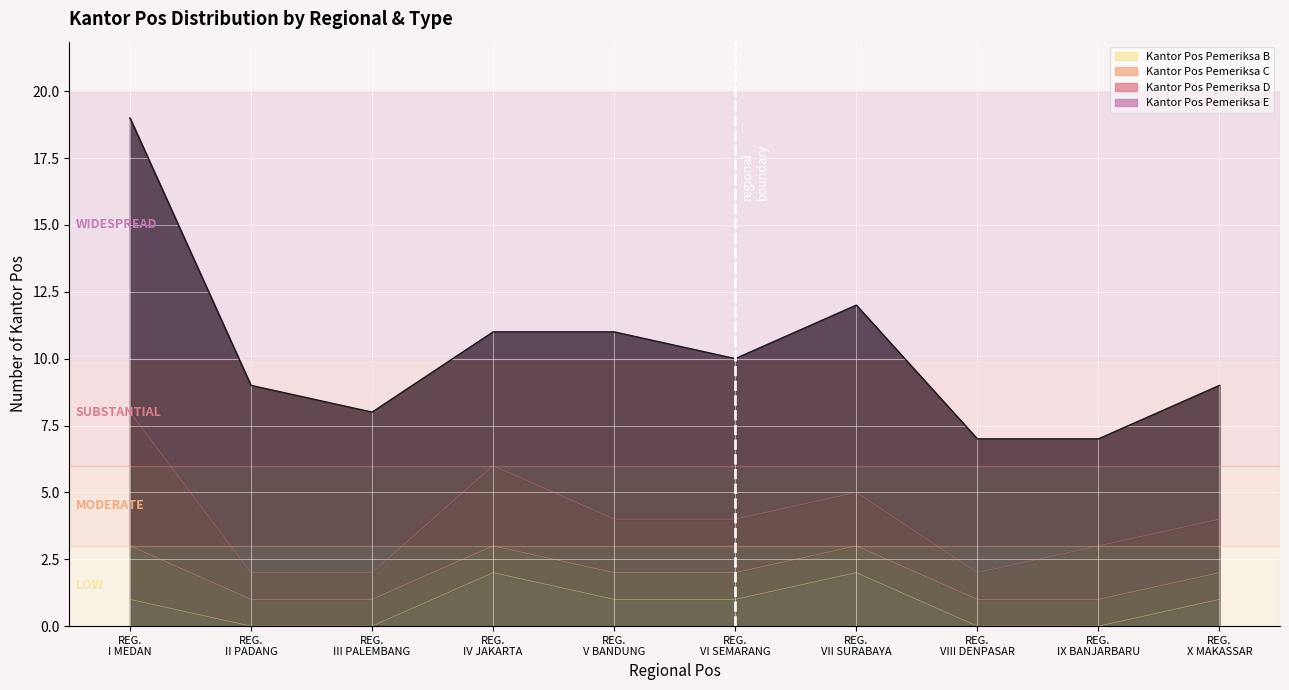

What is the spread (max minus min) of values at REGIONAL VI SEMARANG?

5